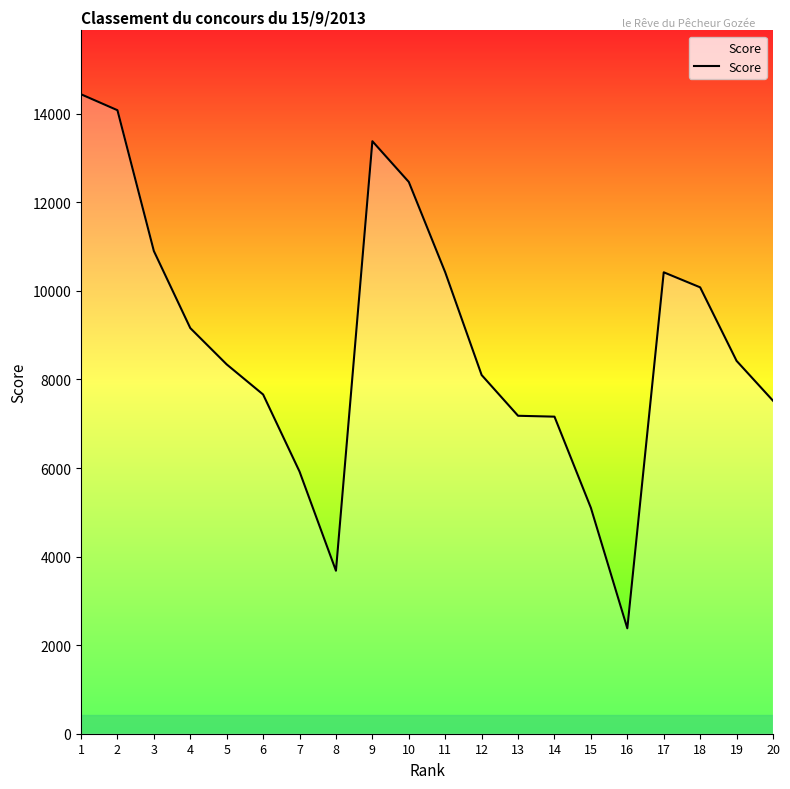

Does the chart display data point markers on the line(s)?

No